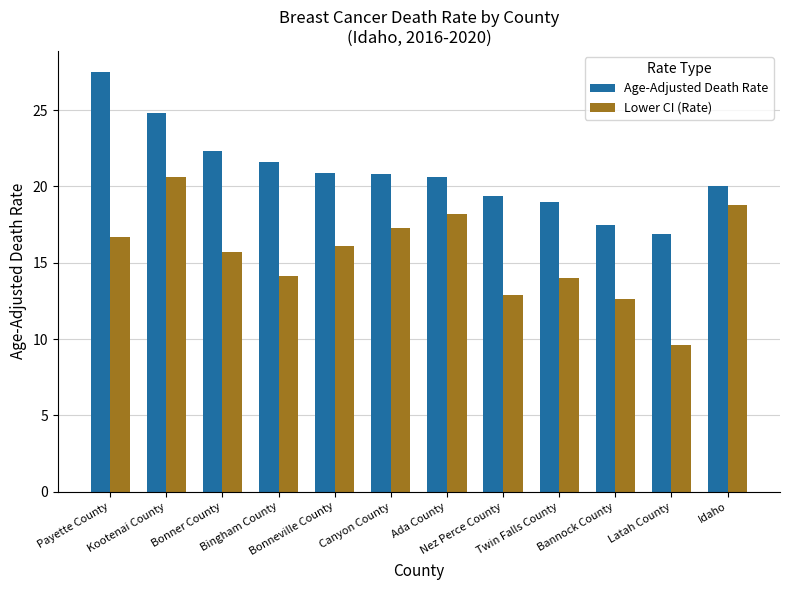

What is the sum of all Lower CI (Rate) values?

186.6